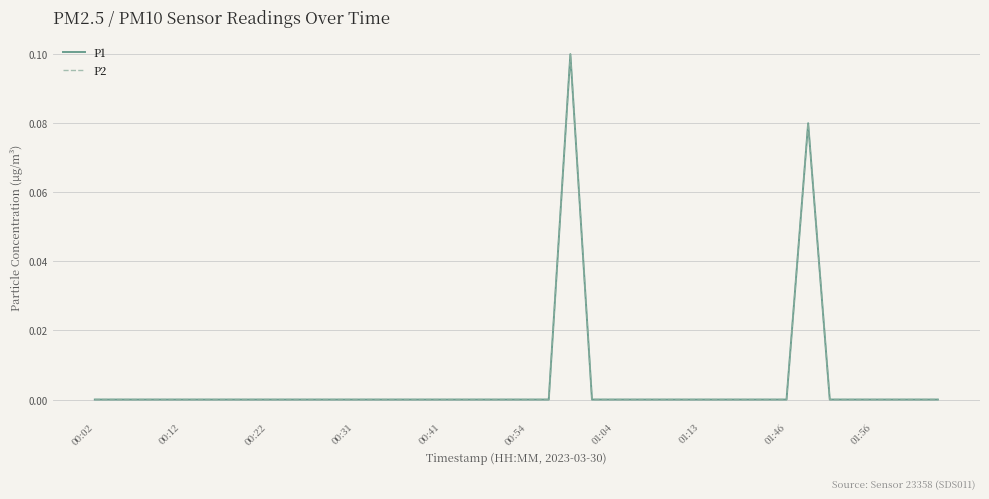

True or false: P1 and P2 intersect in this chart.

False